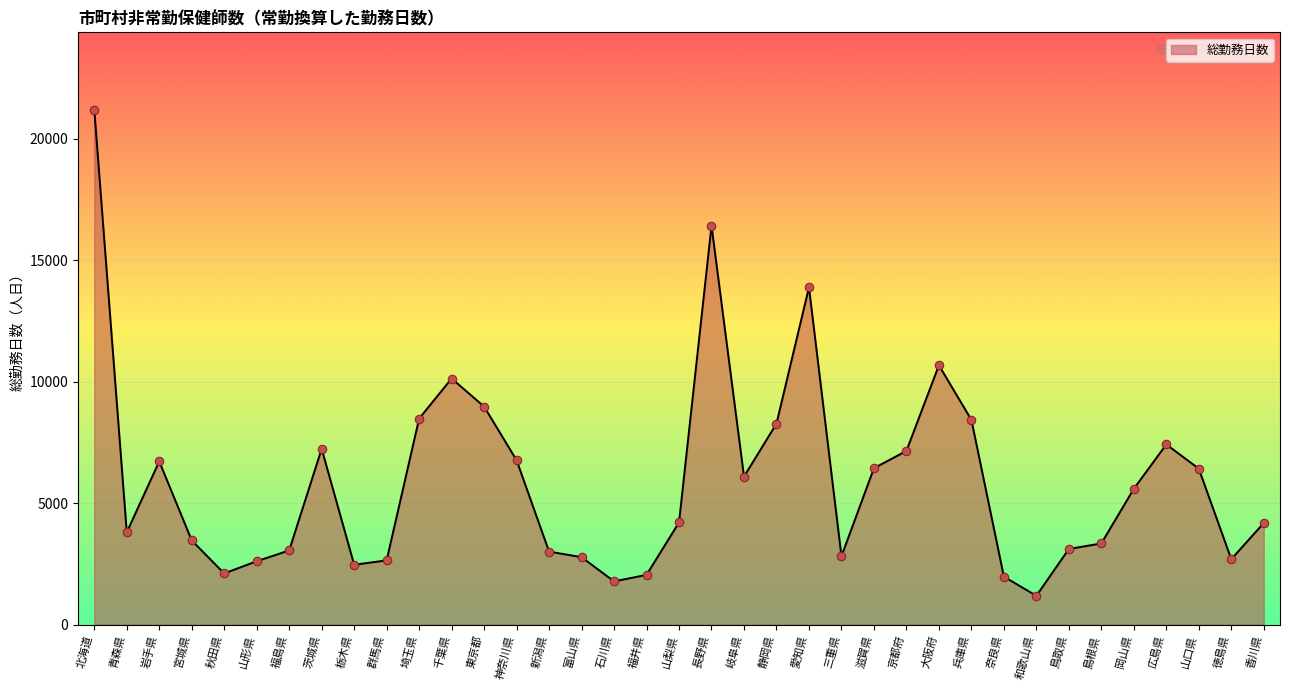

Which has a higher value, 東京都 or 山口県?

東京都